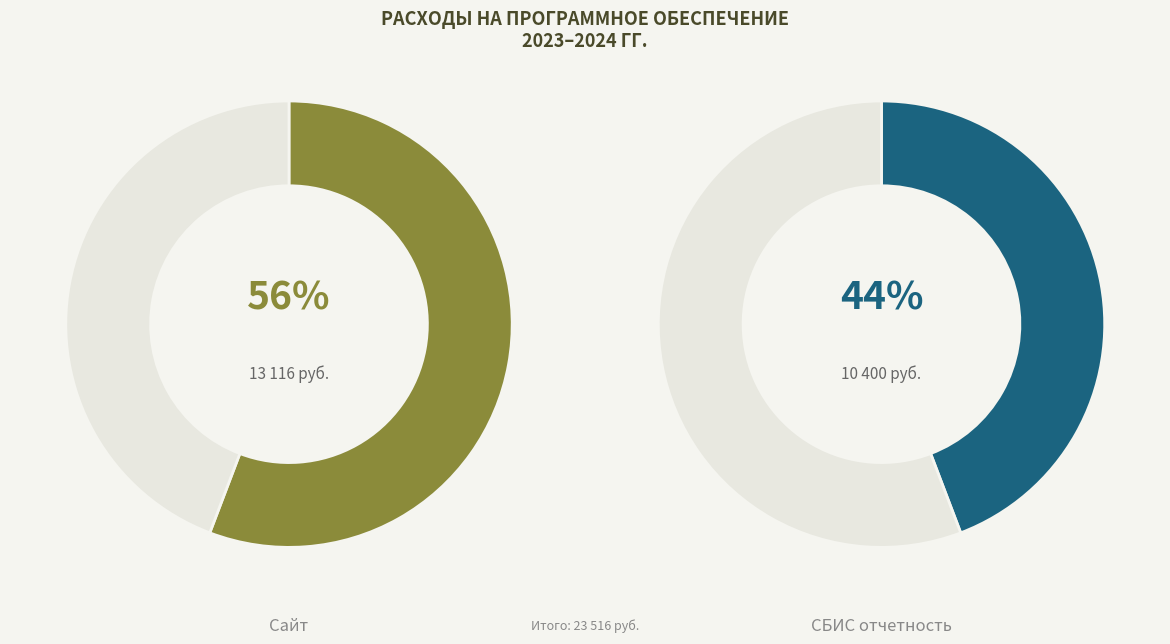

Does СБИС отчетность represent more than half of the total?

No